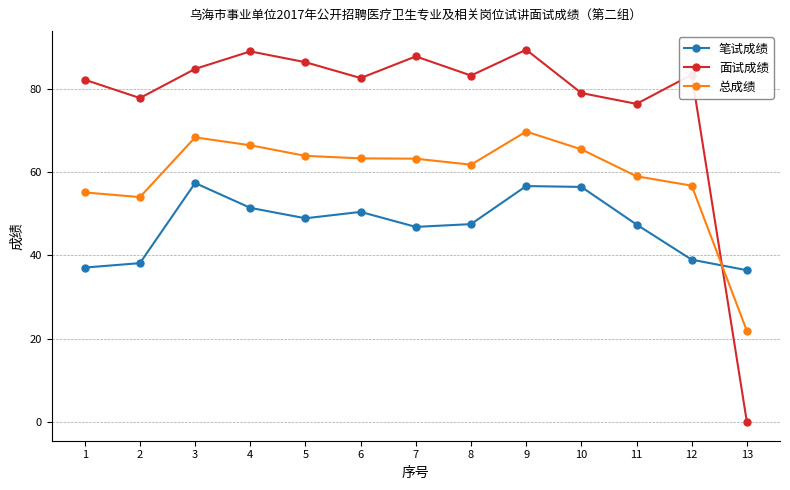

Where is the first local maximum for 笔试成绩?

3